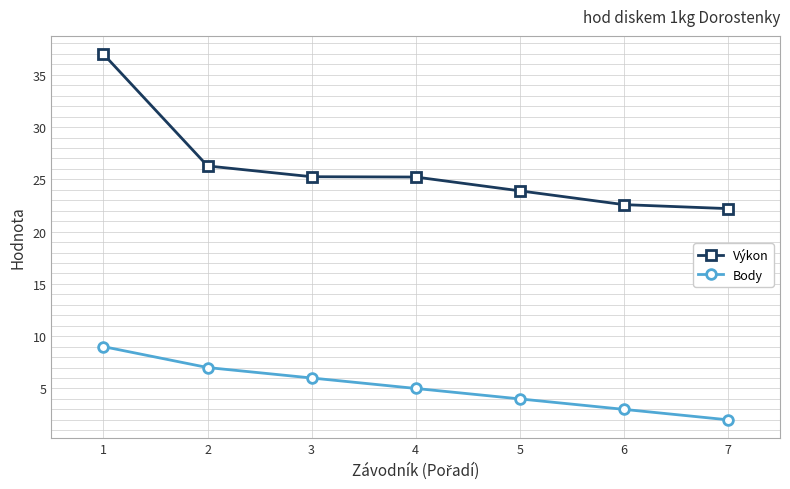

What is the minimum value shown in the chart?

2.0